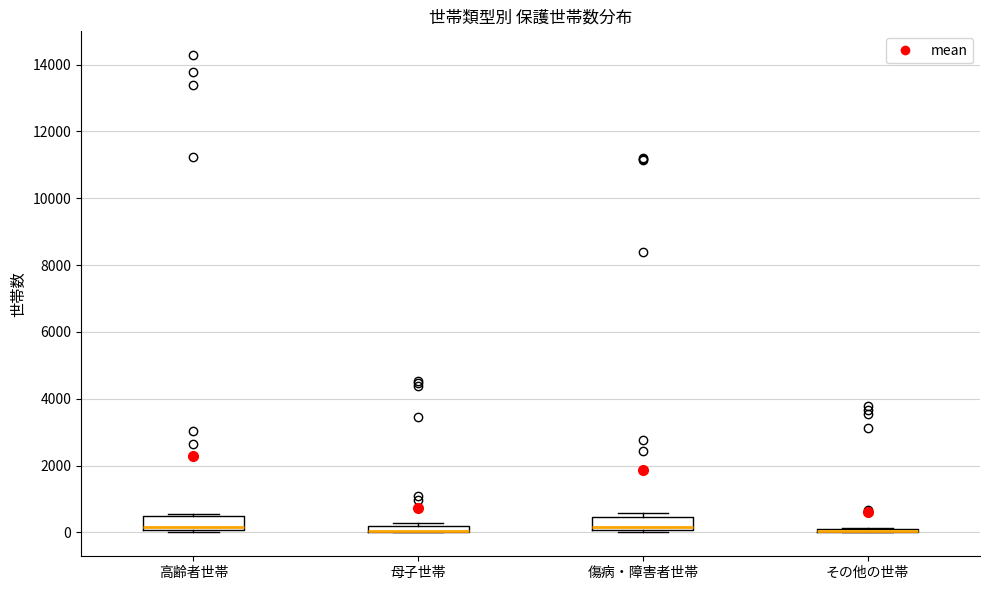

Where is the lower edge of the box for 傷病・障害者世帯 on the y-axis? The values are not printed on the chart, so give them approximately, as read against the axis.

0